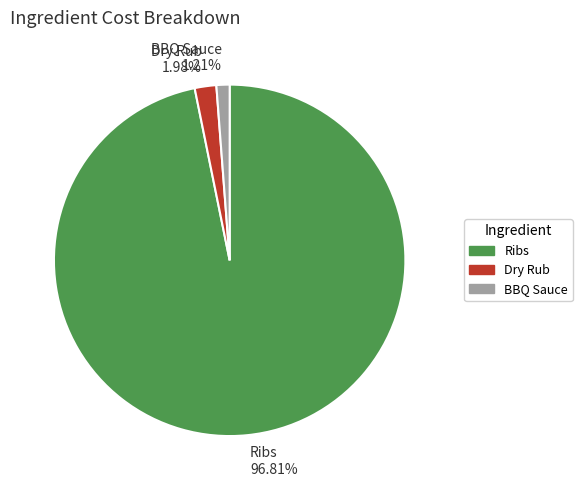

Which category has the smallest portion of the pie?

BBQ Sauce